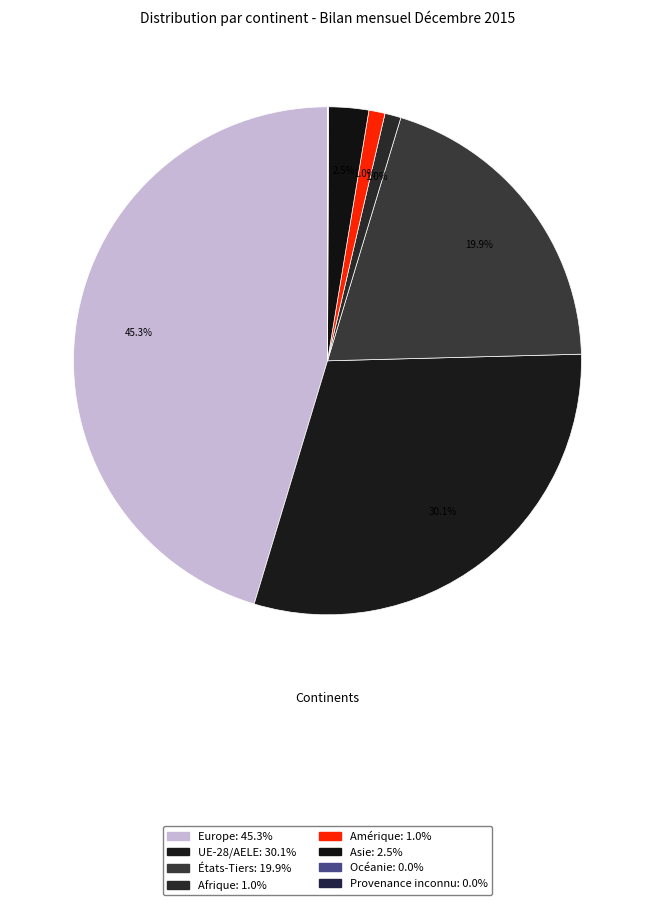

To the nearest percent, what is the difference between the largest and smallest slice percentages?

45%